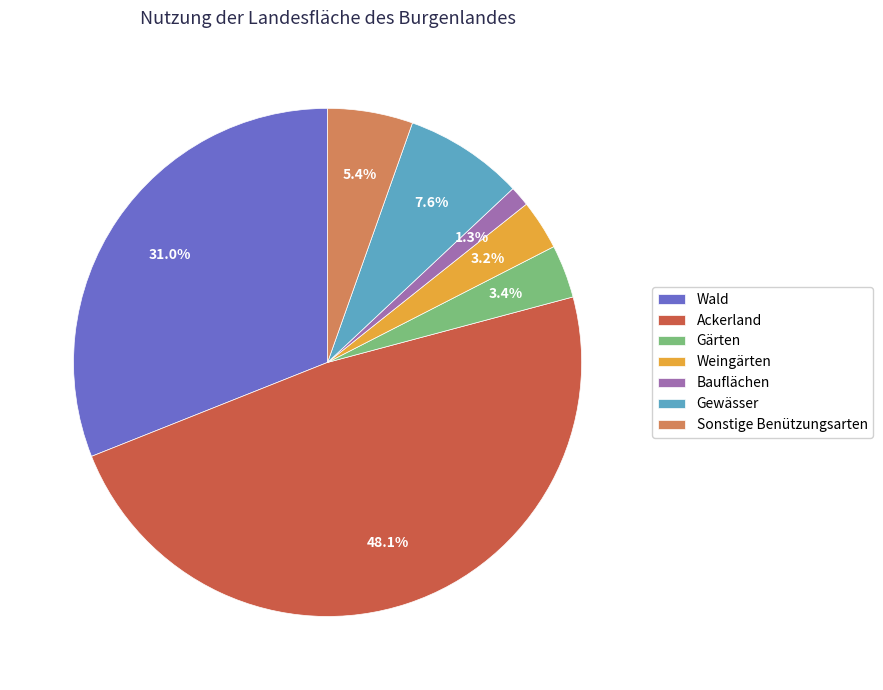

Does Gärten represent more than half of the total?

No